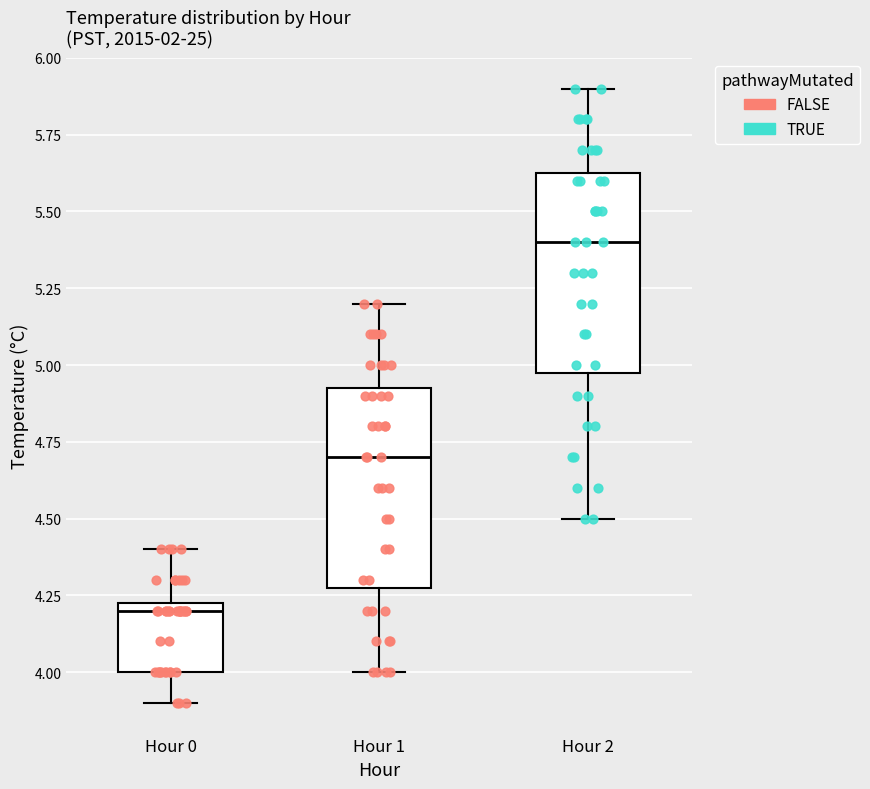

Which box has the highest median line?

Hour 2